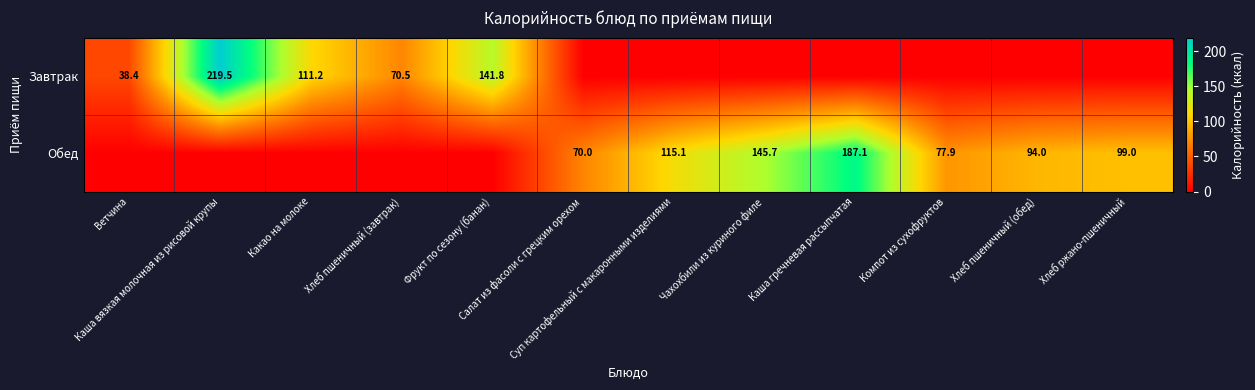

At which category is the sum across all series the highest?

Каша вязкая молочная из рисовой крупы